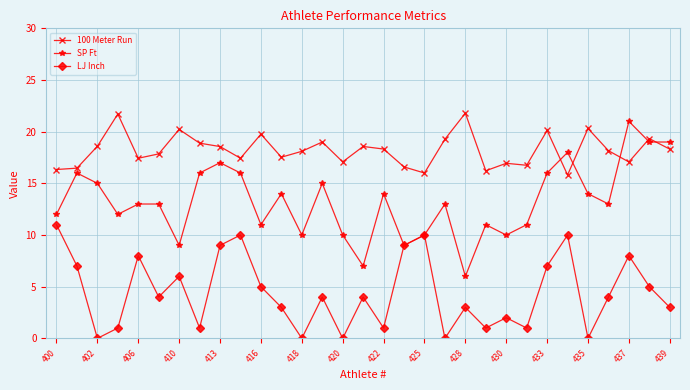

What is the minimum value for SP Ft?

6.0